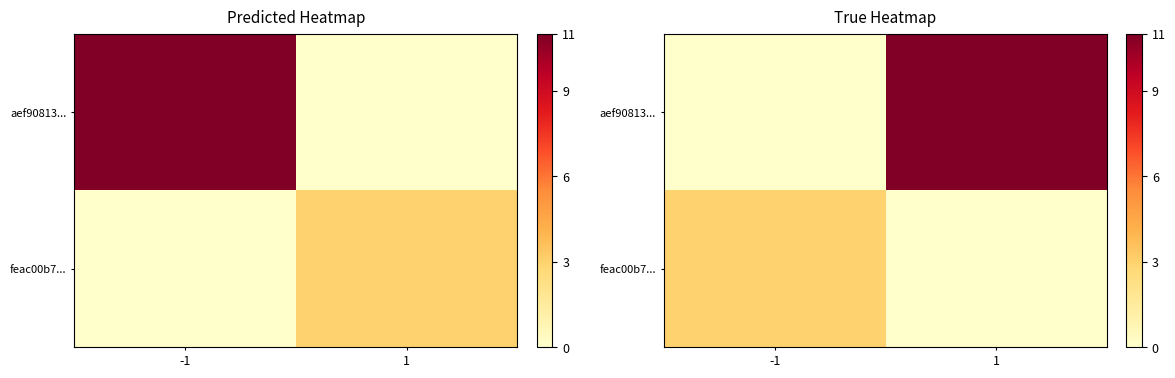

The value of aef90813... at -1 is 0. True or false?

True